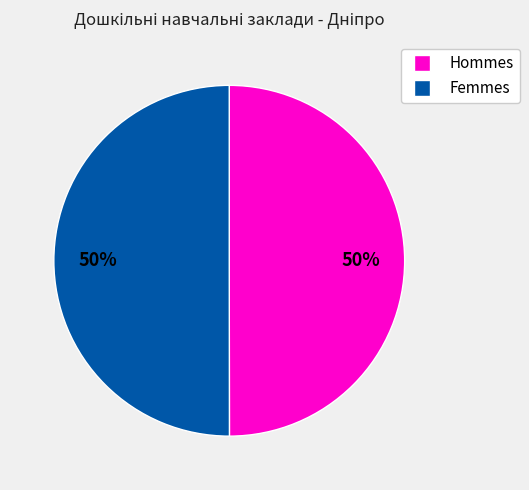

Combined, do Femmes and Hommes account for over 50%?

Yes